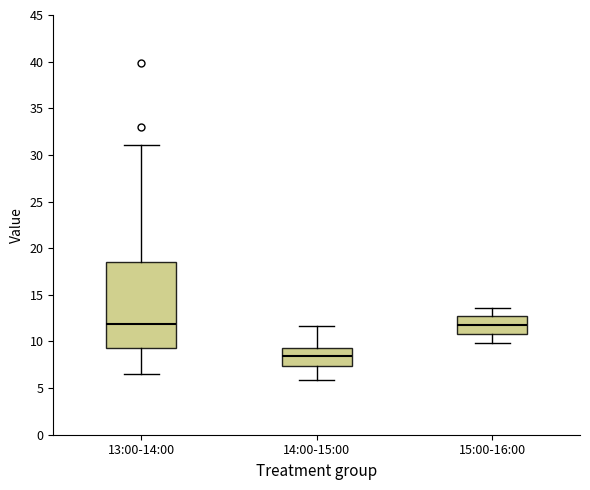

Reading left to right, read every box against the y-axis: the position of its median line, the range the box covers, and the ends of its whiskers. The values are not printed on the chart, so give them approximately, as read against the axis.

13:00-14:00: median 12.0, box 9.5 to 18.5, whiskers 6.5 to 31.0
14:00-15:00: median 8.5, box 7.5 to 9.5, whiskers 6.0 to 11.5
15:00-16:00: median 12.0, box 11.0 to 13.0, whiskers 10.0 to 13.5